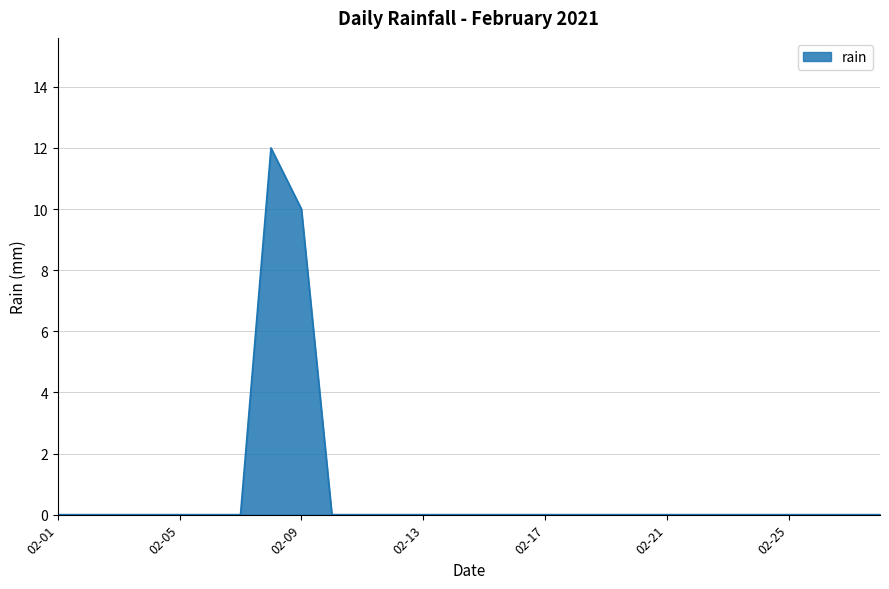

What is the greatest value displayed?

12